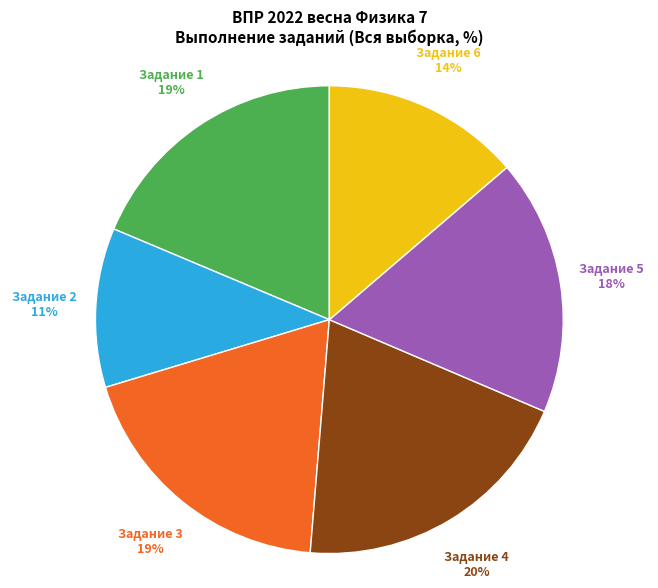

Is there any slice that represents more than half of the pie?

No